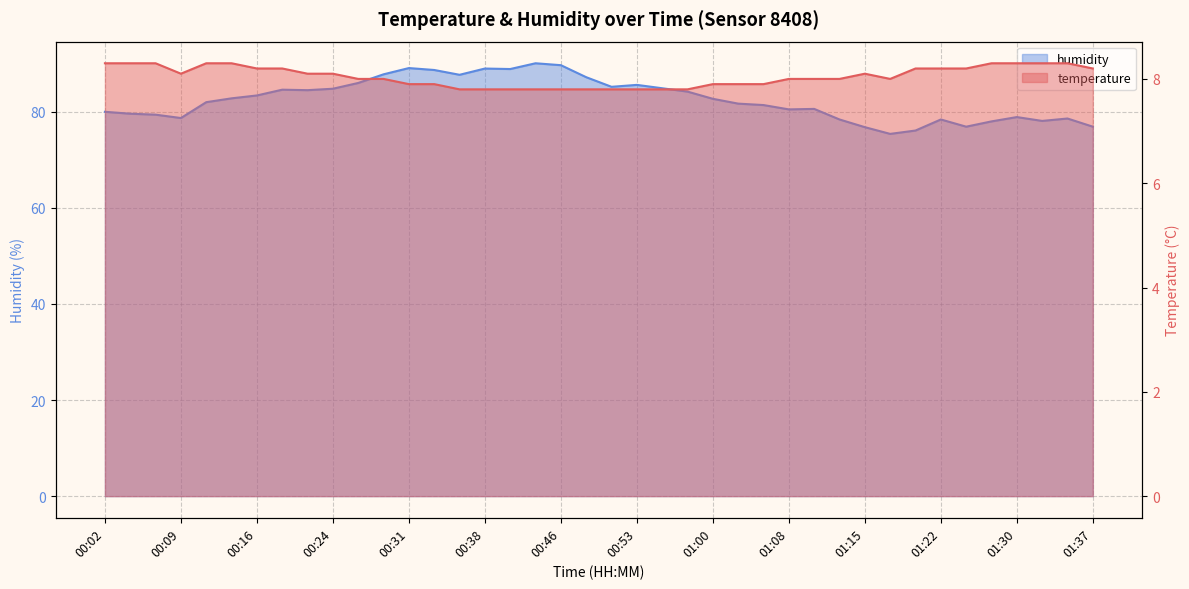

What is the sum of the temperature values at 00:14 and 00:51?

16.1